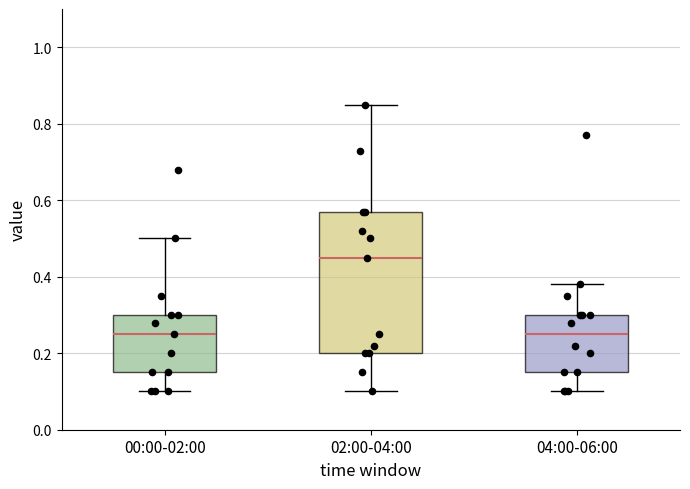

Reading left to right, transcribe this box plot: for each box, give where its median line is, the range the box spans, and where its two whiskers end, as read against the y-axis. The values are not printed on the chart, so give them approximately, as read against the axis.

00:00-02:00: median 0.26, box 0.16 to 0.30, whiskers 0.10 to 0.50
02:00-04:00: median 0.46, box 0.20 to 0.58, whiskers 0.10 to 0.86
04:00-06:00: median 0.26, box 0.16 to 0.30, whiskers 0.10 to 0.38